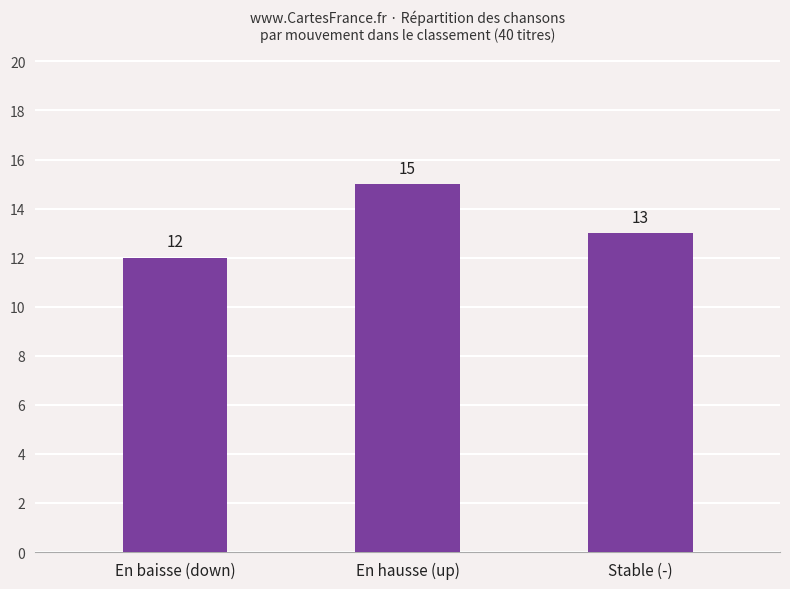

What is the label of the 1st bar from the right?

Stable (-)